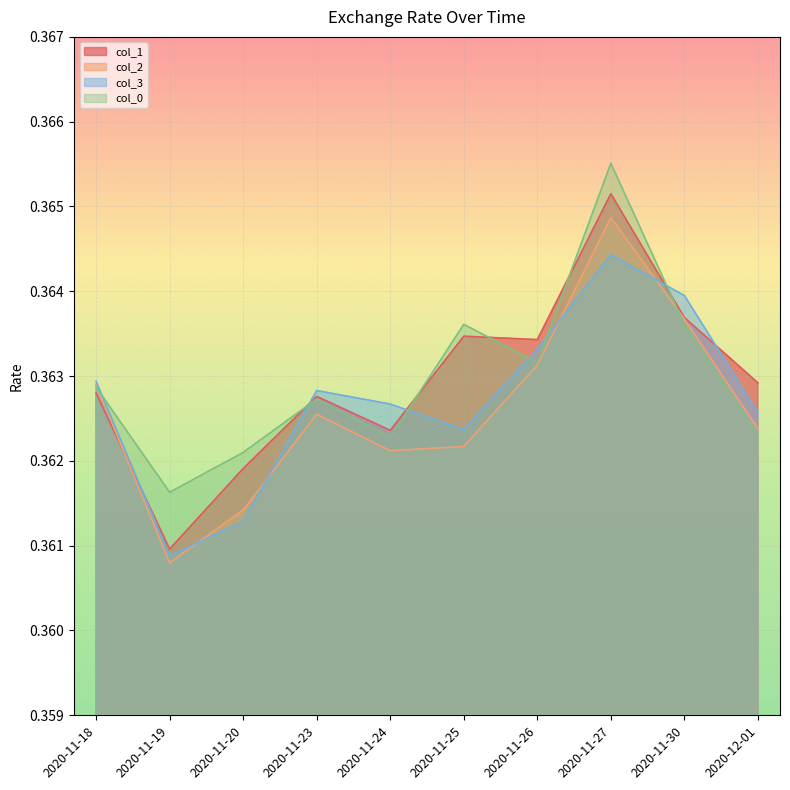

Rank the series at 2020-11-26 from lowest to highest value.

col_2, col_0, col_3, col_1